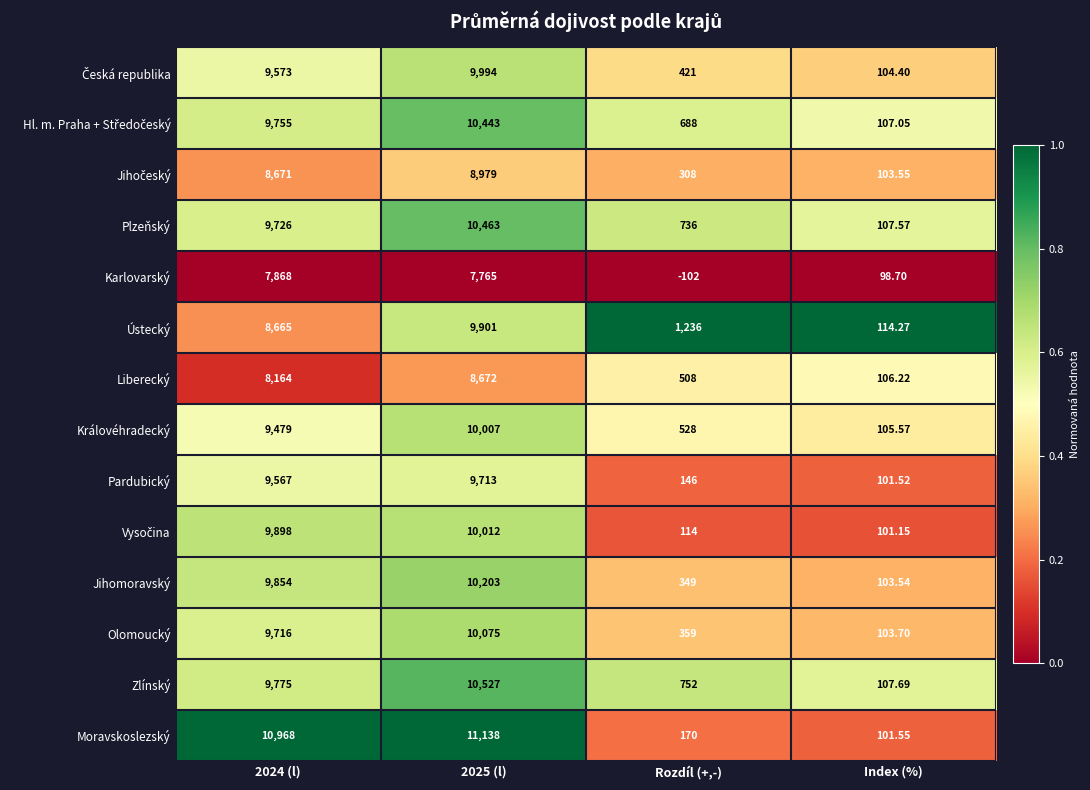

Which series has the largest total across all categories?

Moravskoslezský